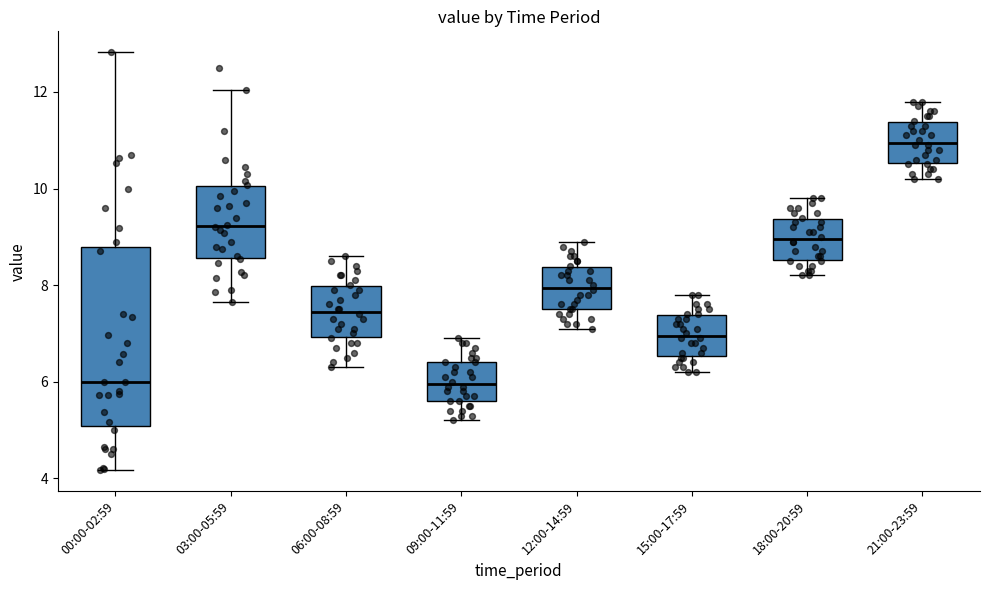

Comparing the boxes themselves (not the whiskers), which one is the tallest?

00:00-02:59